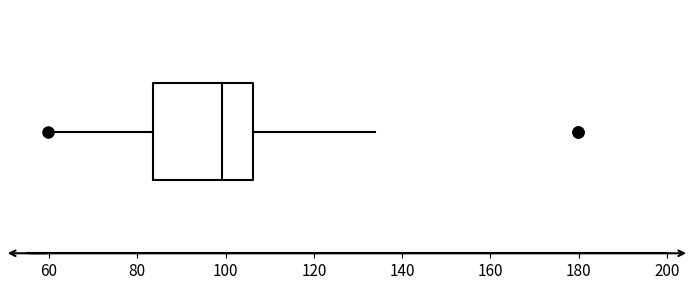

Where is the left edge of the box on the x-axis? The values are not printed on the chart, so give them approximately, as read against the axis.

84